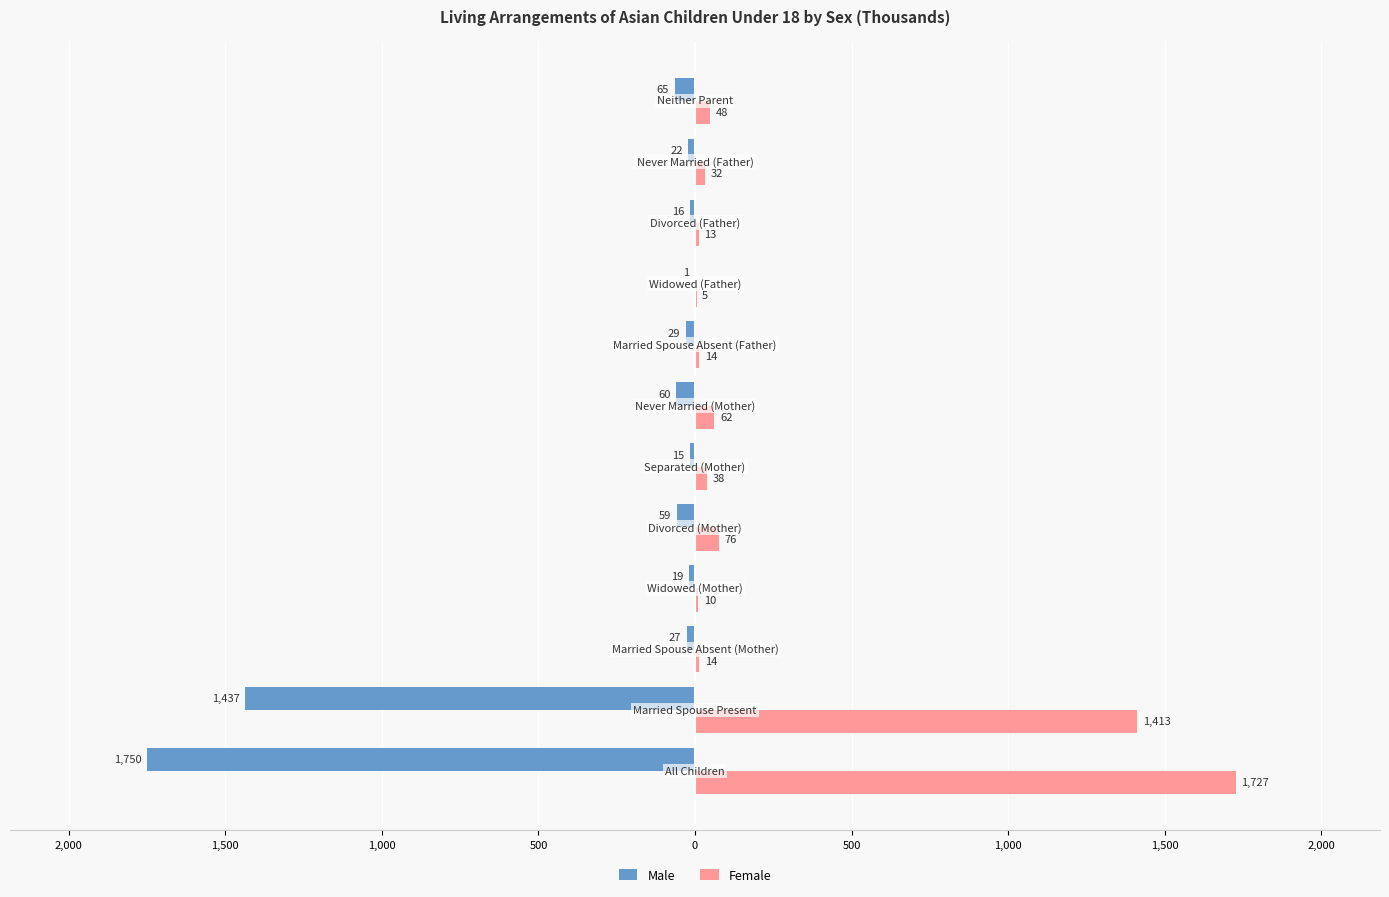

What are all the series names shown in the legend?

Male, Female